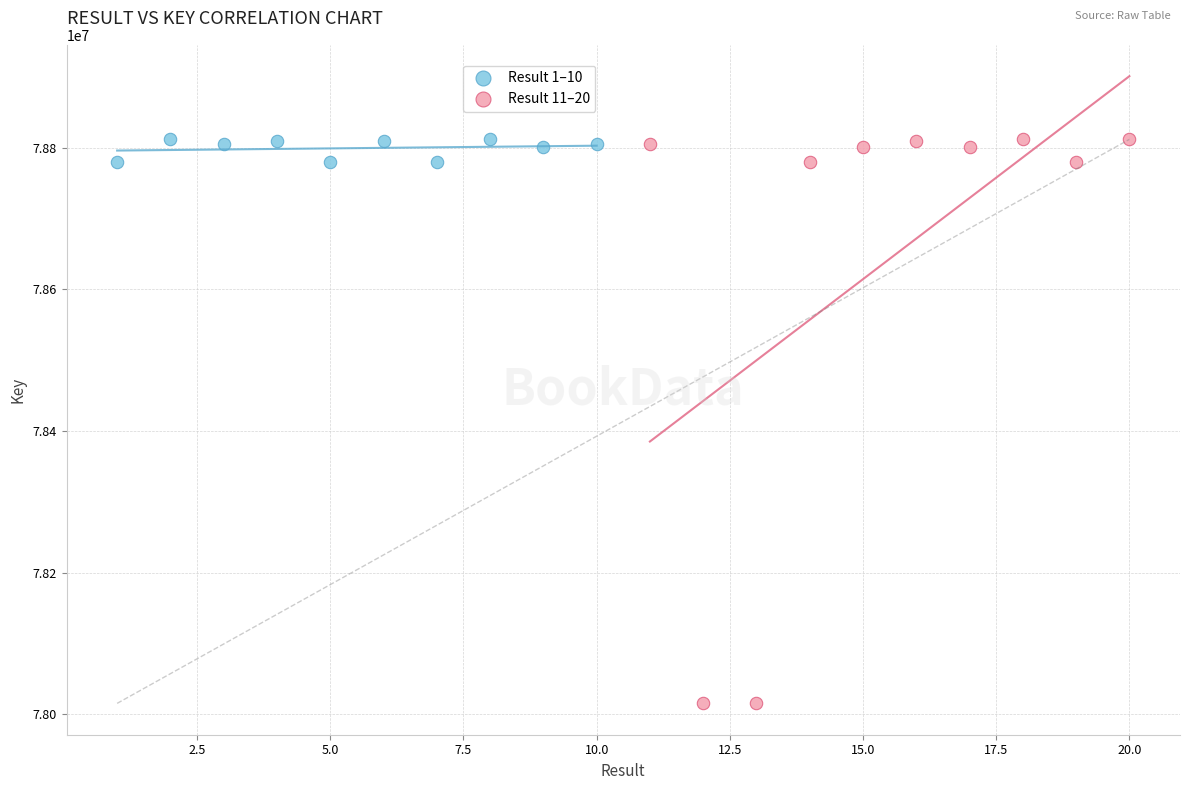

Which series reaches the minimum Y coordinate?

Result 11–20